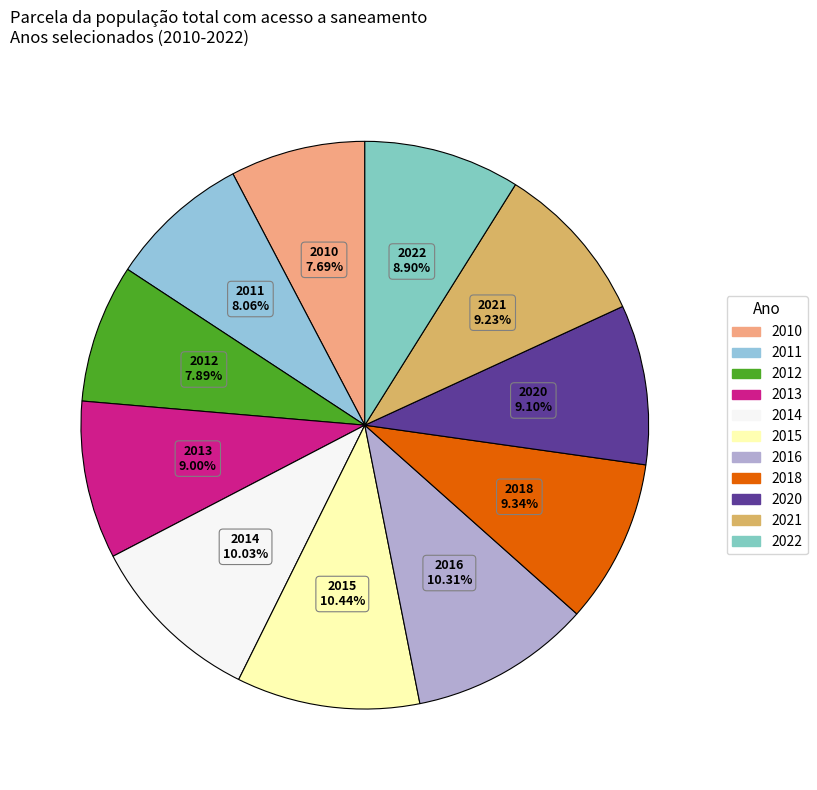

Which has a higher value, 2015 or 2013?

2015